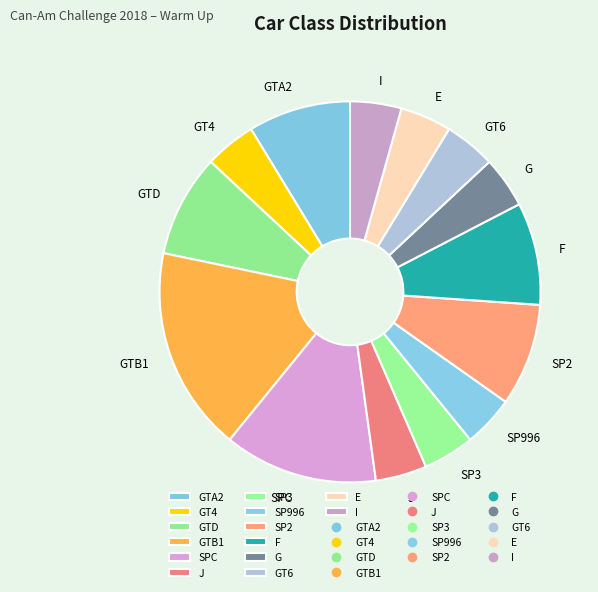

Which has a higher value, GTB1 or F?

GTB1